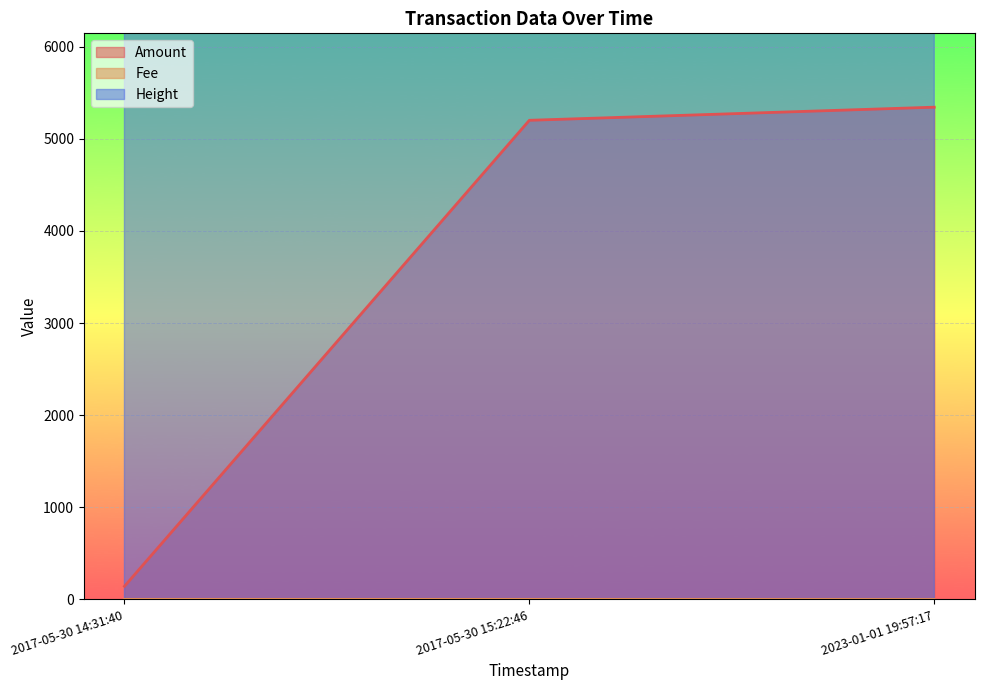

At which category is the sum across all series the highest?

2023-01-01 19:57:17